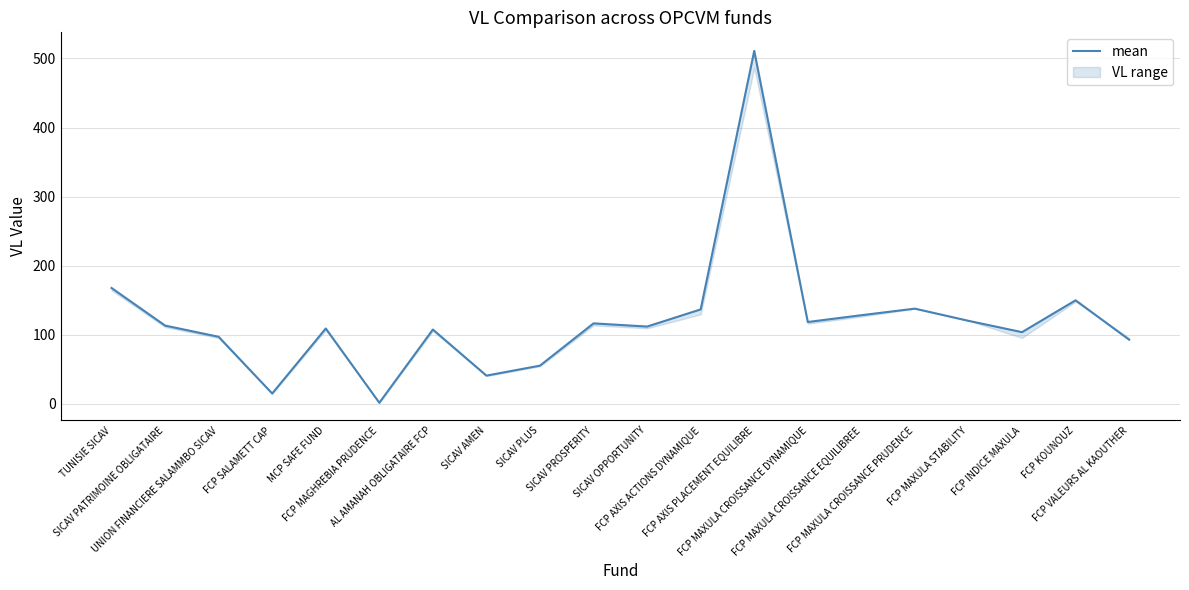

At which category does the chart reach its peak across all series?

FCP AXIS PLACEMENT EQUILIBRE